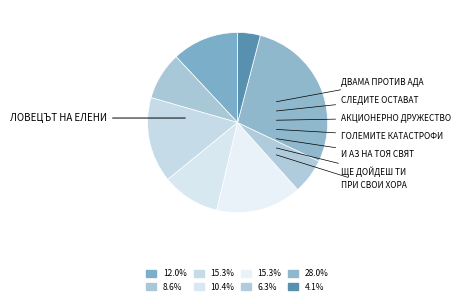

To the nearest percent, what is the average slice percentage?

12%